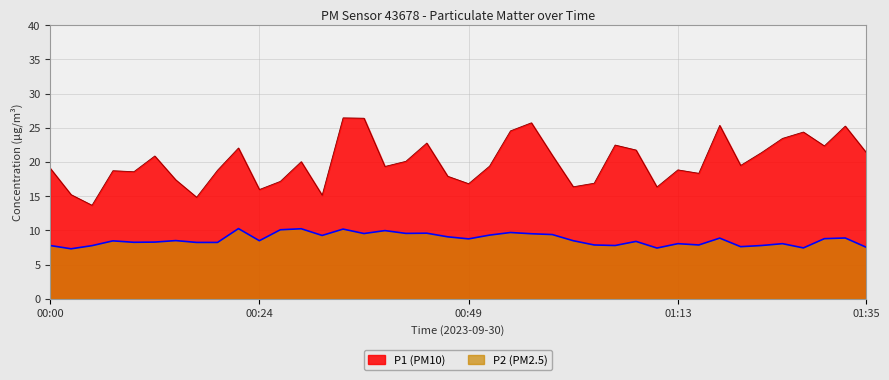

Reading left to right, extract all data points from this chart.

P1: 00:00=19.1	00:02=15.2	00:05=13.7	00:07=18.7	00:10=18.6	00:12=20.9	00:15=17.4	00:17=14.8	00:19=18.8	00:22=22.1	00:24=16.0	00:27=17.2	00:29=20.1	00:32=15.2	00:34=26.4	00:37=26.4	00:39=19.4	00:41=20.1	00:44=22.8	00:46=17.9	00:49=16.8	00:51=19.4	00:54=24.6	00:56=25.7	00:59=21.0	01:01=16.4	01:04=16.9	01:06=22.5	01:09=21.8	01:11=16.4	01:13=18.9	01:16=18.4	01:18=25.4	01:21=19.5	01:23=21.4	01:26=23.4	01:28=24.4	01:31=22.4	01:33=25.2	01:35=21.4
P2: 00:00=7.8	00:02=7.3	00:05=7.8	00:07=8.5	00:10=8.3	00:12=8.3	00:15=8.5	00:17=8.2	00:19=8.2	00:22=10.3	00:24=8.5	00:27=10.1	00:29=10.2	00:32=9.3	00:34=10.2	00:37=9.6	00:39=10.0	00:41=9.6	00:44=9.6	00:46=9.1	00:49=8.8	00:51=9.3	00:54=9.7	00:56=9.5	00:59=9.4	01:01=8.5	01:04=7.9	01:06=7.8	01:09=8.4	01:11=7.4	01:13=8.1	01:16=7.9	01:18=8.9	01:21=7.6	01:23=7.8	01:26=8.1	01:28=7.5	01:31=8.8	01:33=8.9	01:35=7.5